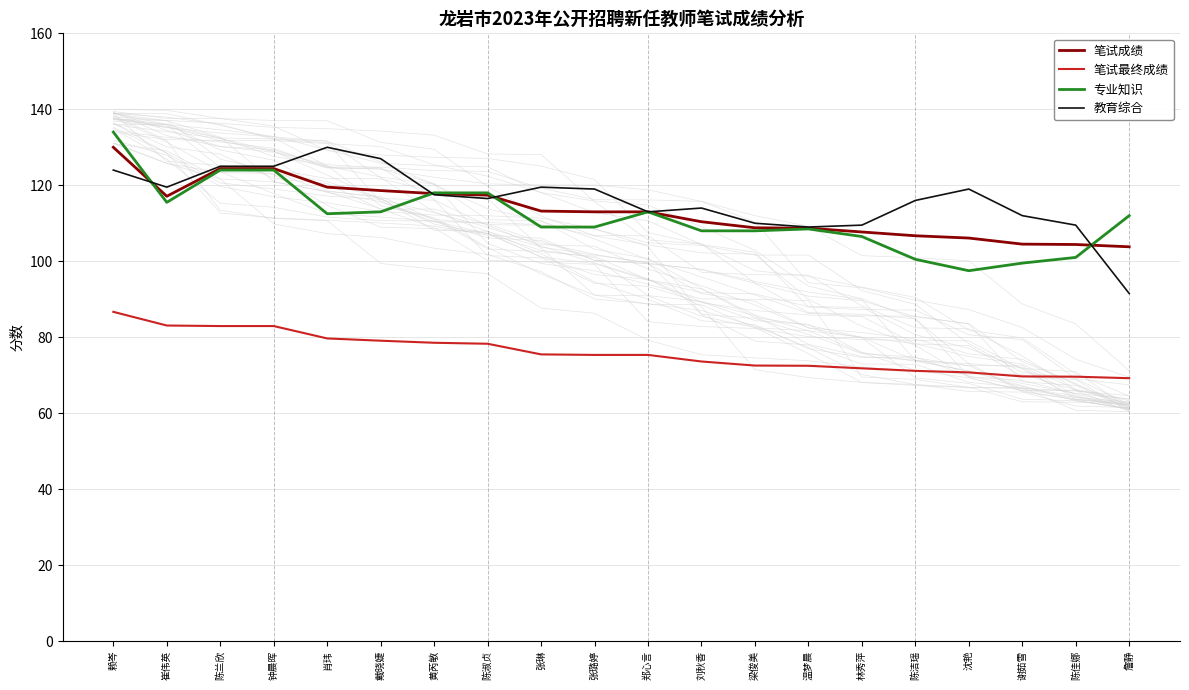

Is it true that 笔试成绩 equals 169.6 at 陈洁瑶?

False